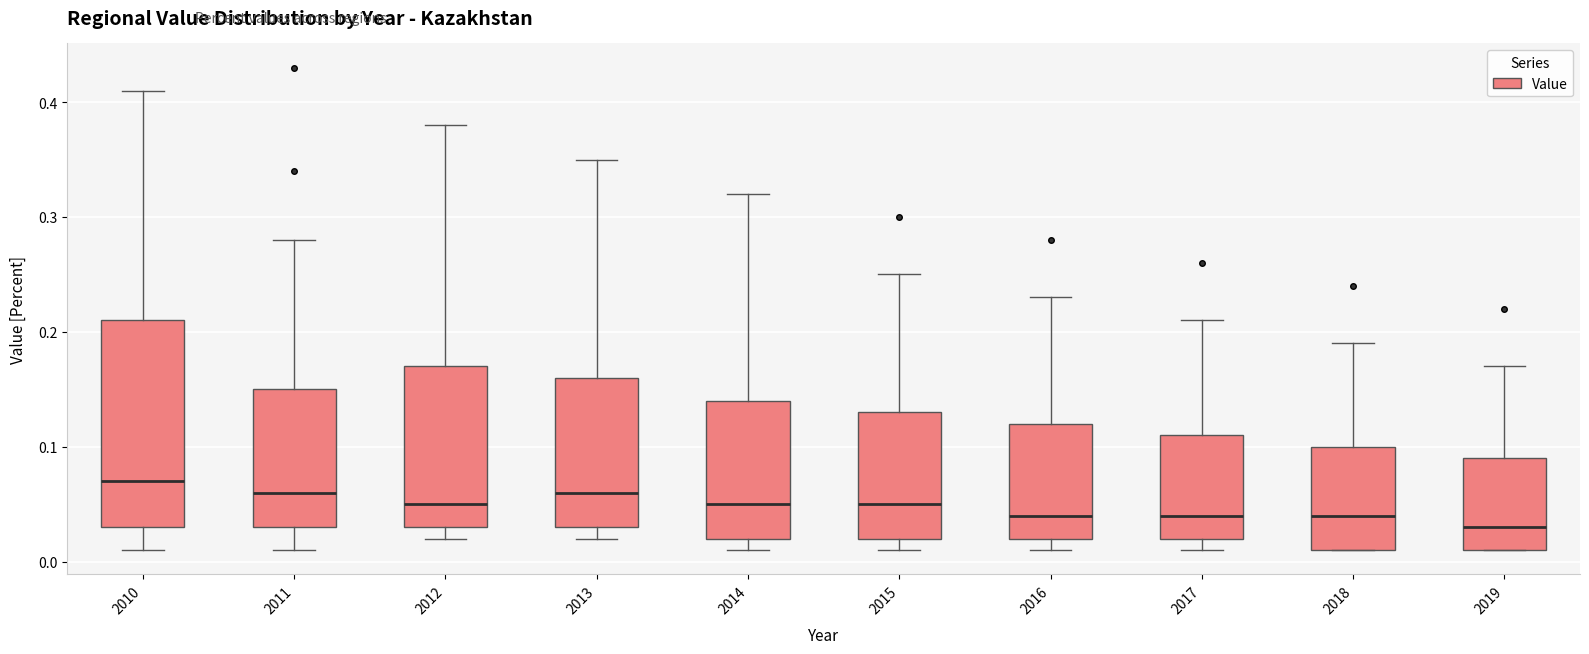

Where does the median line of the box at x = 2011 sit on the y-axis? The values are not printed on the chart, so give them approximately, as read against the axis.

0.06